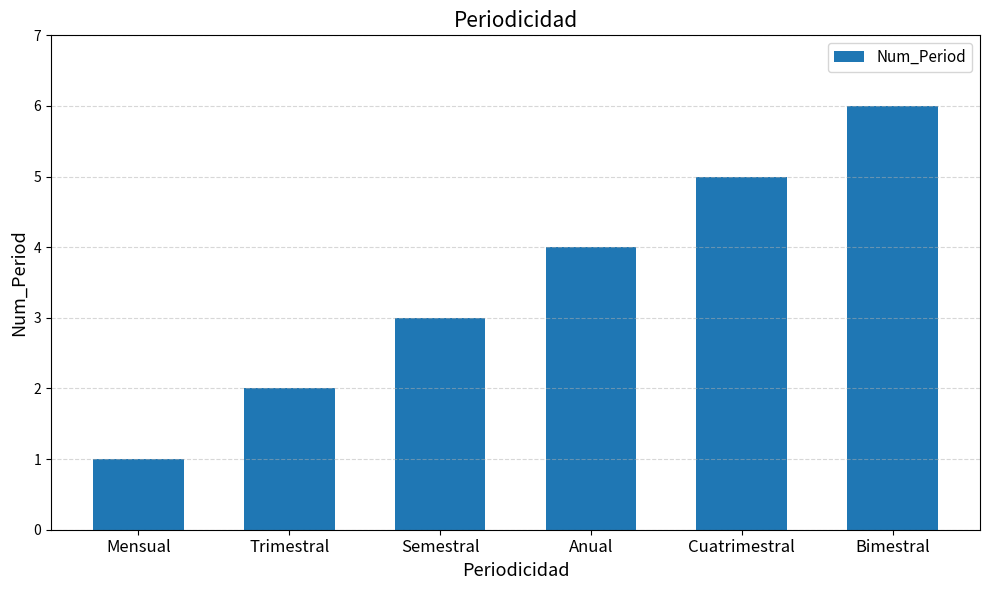

What is the change in value from Trimestral to Cuatrimestral?

+3